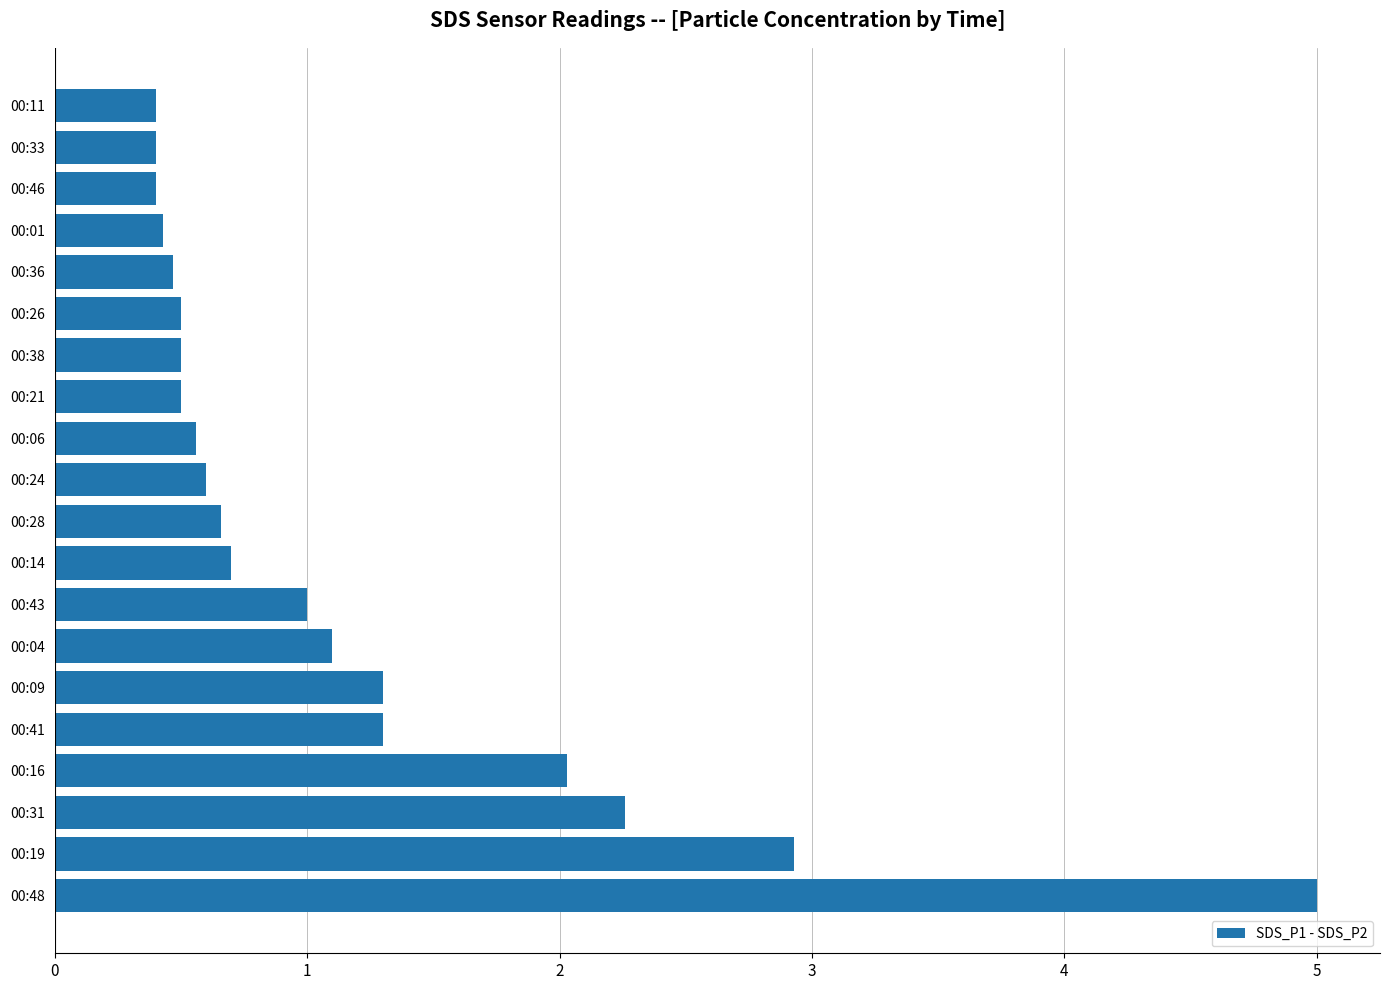

What is the change in value from 00:48 to 00:04?

-3.9